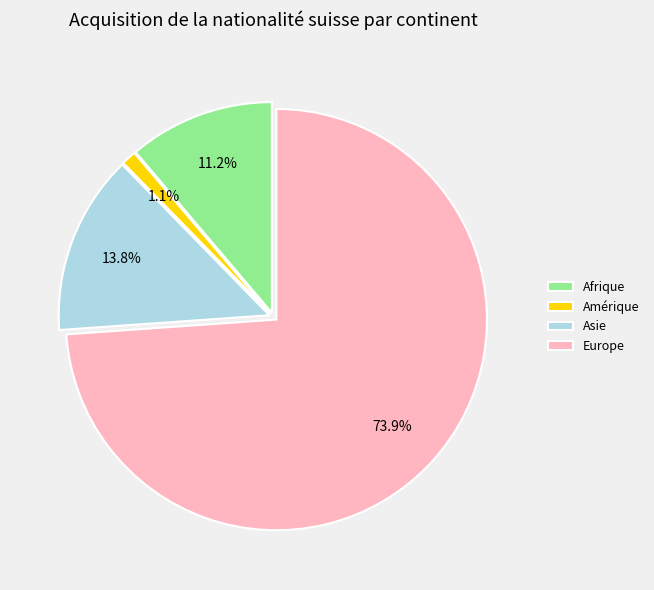

How many segments does this pie chart have?

4